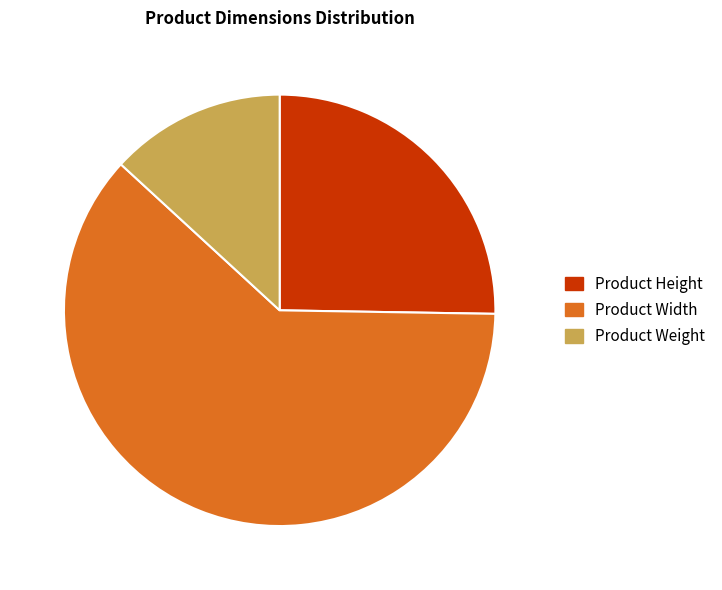

True or false: Product Weight accounts for 7% of the total.

False